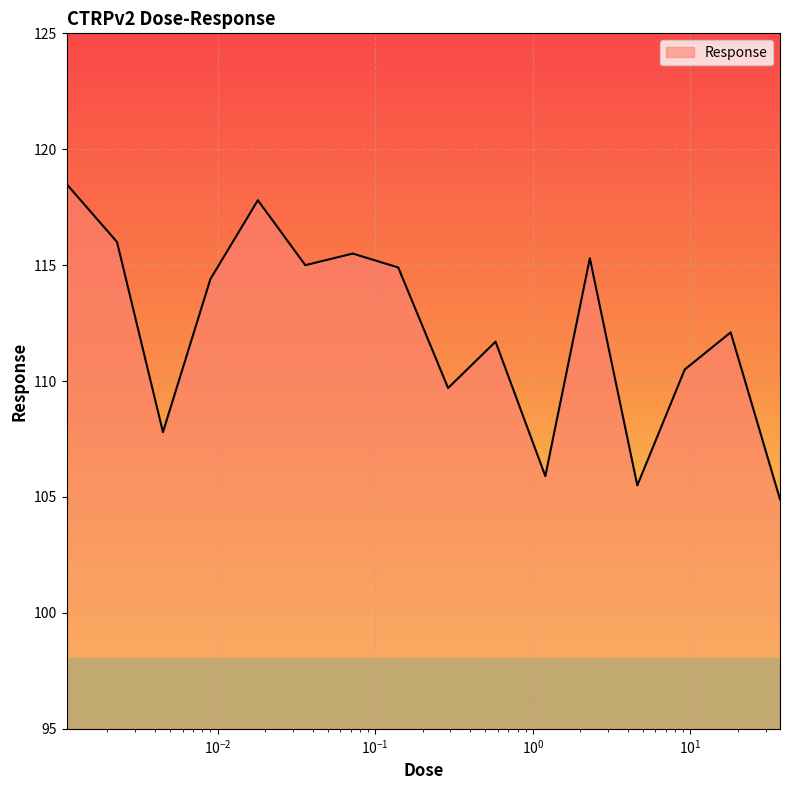

How many lines are shown in the chart?

1